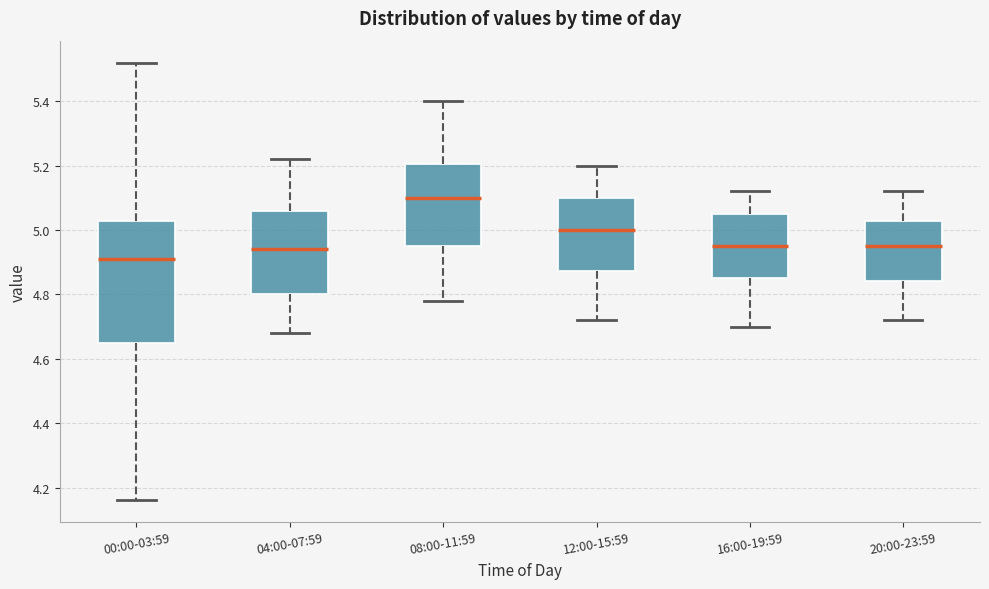

Reading left to right, transcribe this box plot: for each box, give where its median line is, the range the box spans, and where its two whiskers end, as read against the y-axis. The values are not printed on the chart, so give them approximately, as read against the axis.

00:00-03:59: median 4.92, box 4.64 to 5.02, whiskers 4.16 to 5.52
04:00-07:59: median 4.94, box 4.80 to 5.06, whiskers 4.68 to 5.22
08:00-11:59: median 5.10, box 4.96 to 5.20, whiskers 4.78 to 5.40
12:00-15:59: median 5.00, box 4.88 to 5.10, whiskers 4.72 to 5.20
16:00-19:59: median 4.96, box 4.86 to 5.06, whiskers 4.70 to 5.12
20:00-23:59: median 4.96, box 4.84 to 5.02, whiskers 4.72 to 5.12